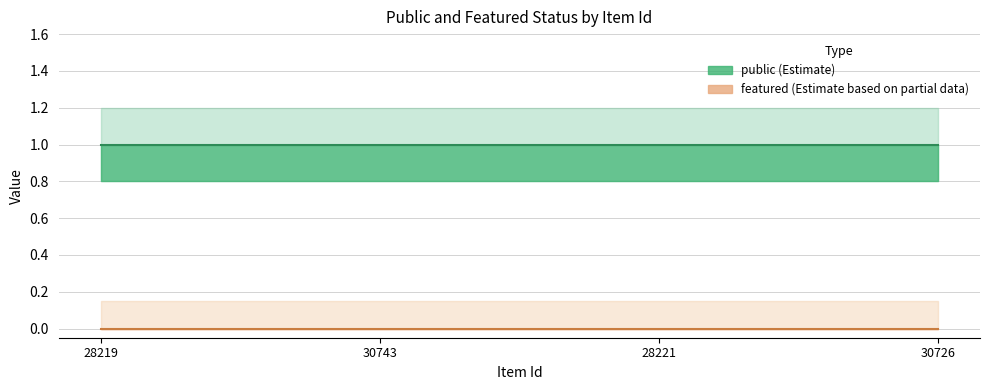

True or false: public has a value of 1 at 28219.

True